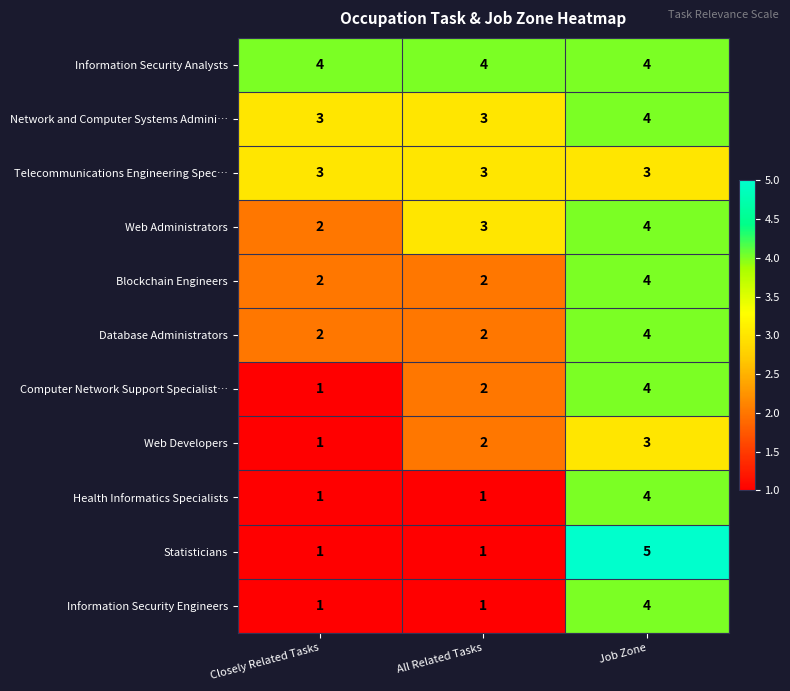

What is the difference between the Information Security Engineers values at All Related Tasks and Job Zone?

3